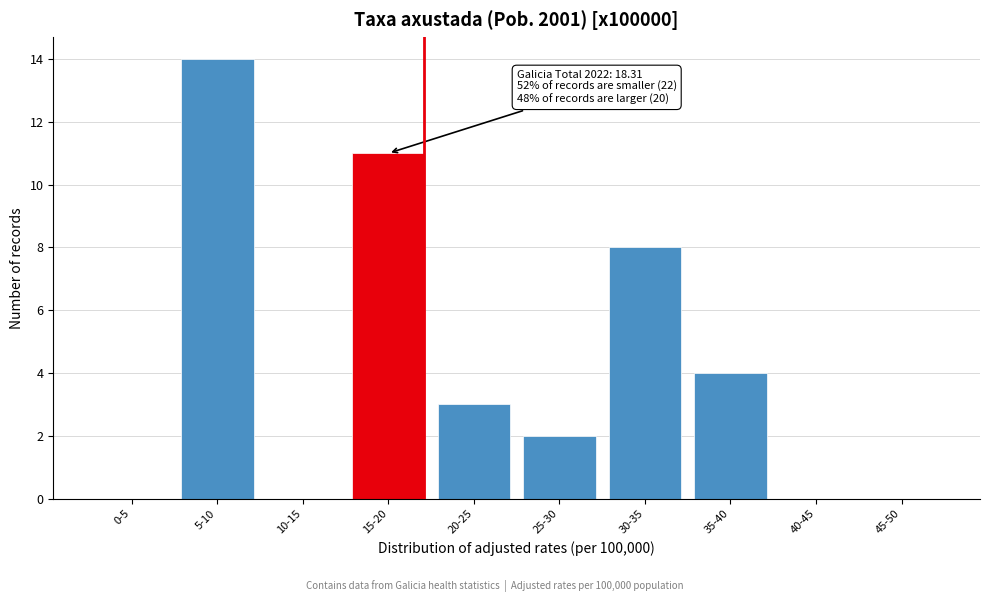

Reading left to right, transcribe all the data shown in this chart.

0-5=0	5-10=14	10-15=0	15-20=11	20-25=3	25-30=2	30-35=8	35-40=4	40-45=0	45-50=0